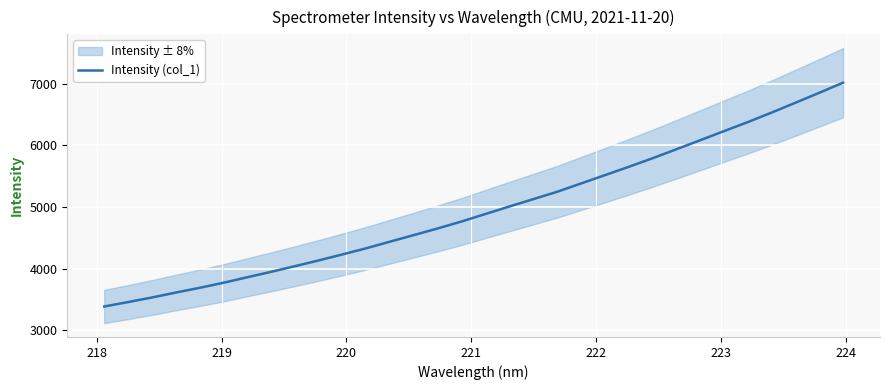

What is the lowest value of the Intensity (col_1) series?

3387.4